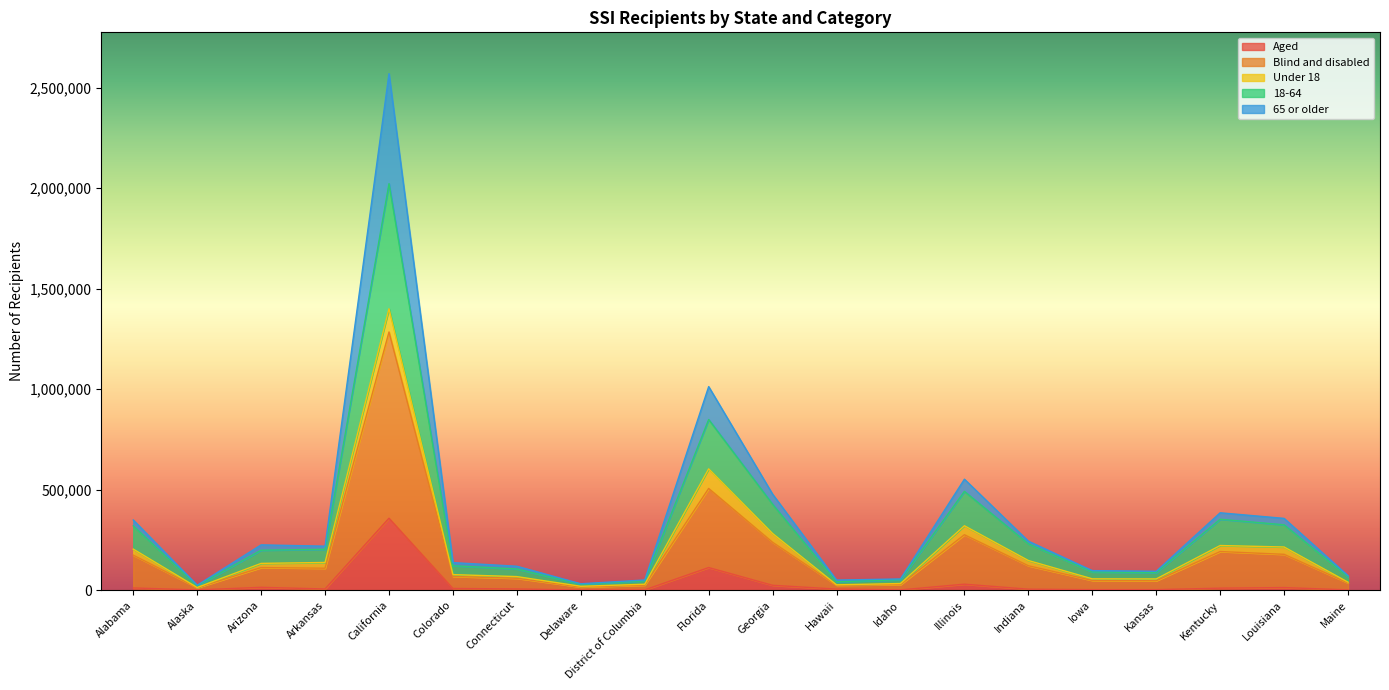

Which series has the largest range (max minus min)?

Blind and disabled